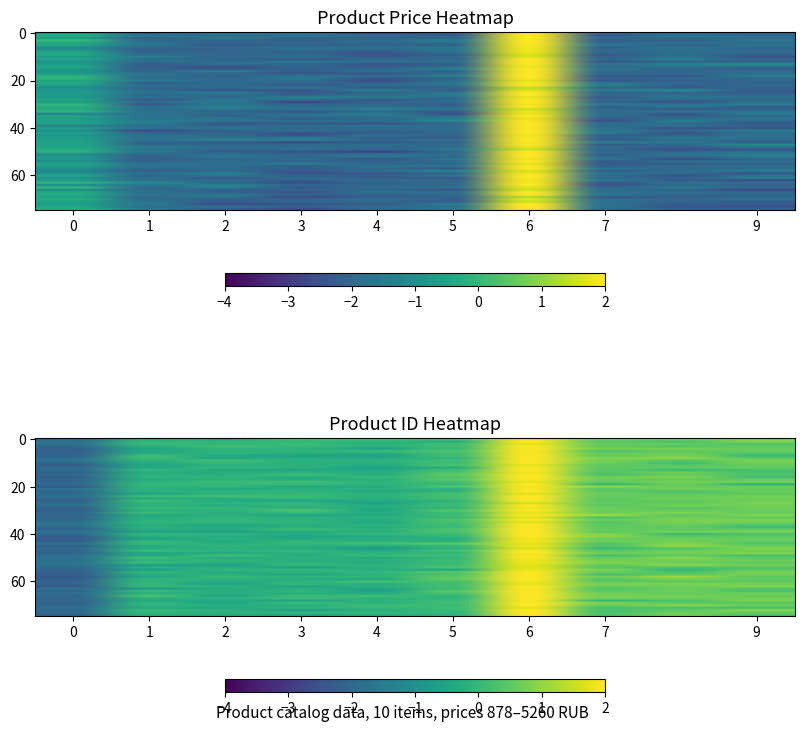

How many values in product_id are above zero?

5